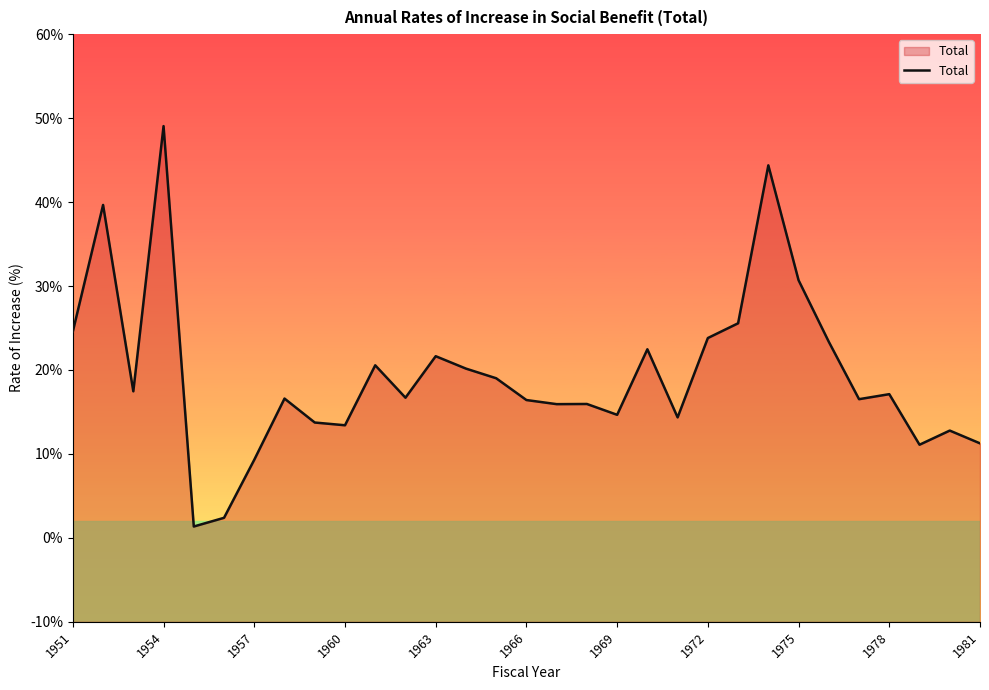

Which label corresponds to the largest value in the chart?

1954